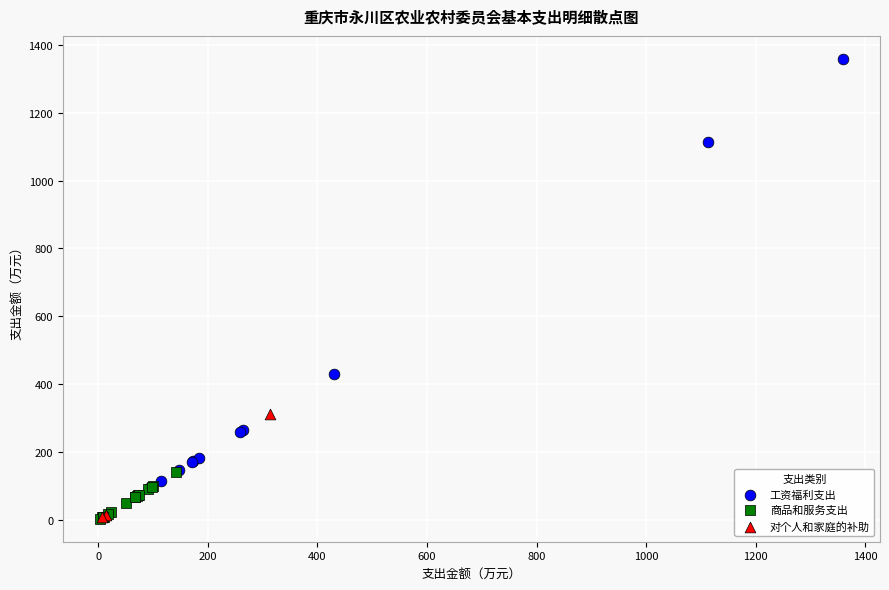

Which series has the widest spread of Y values?

工资福利支出